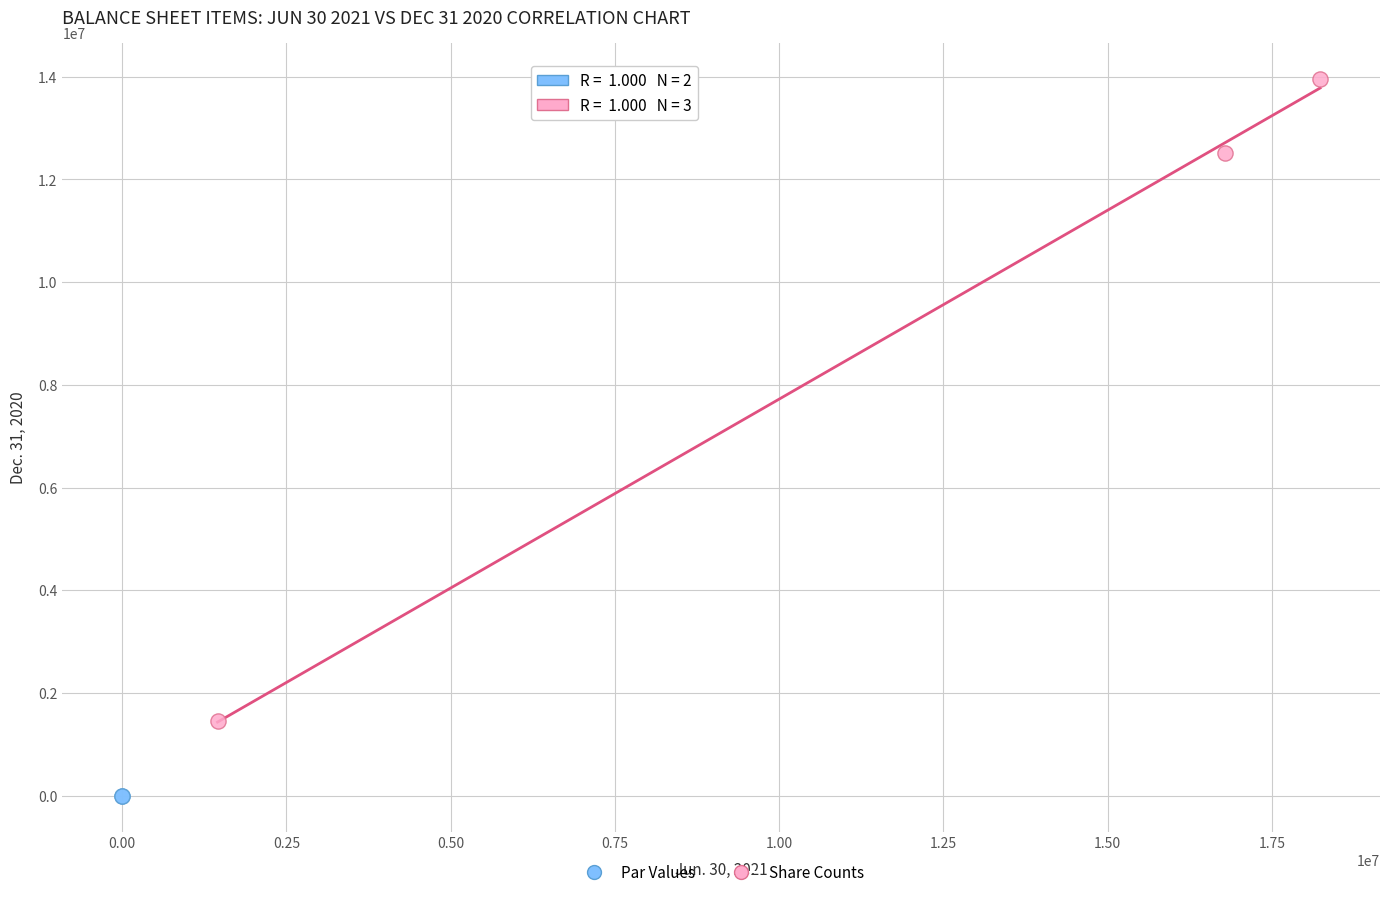

What are all the series names shown in the legend?

Par Values, Share Counts